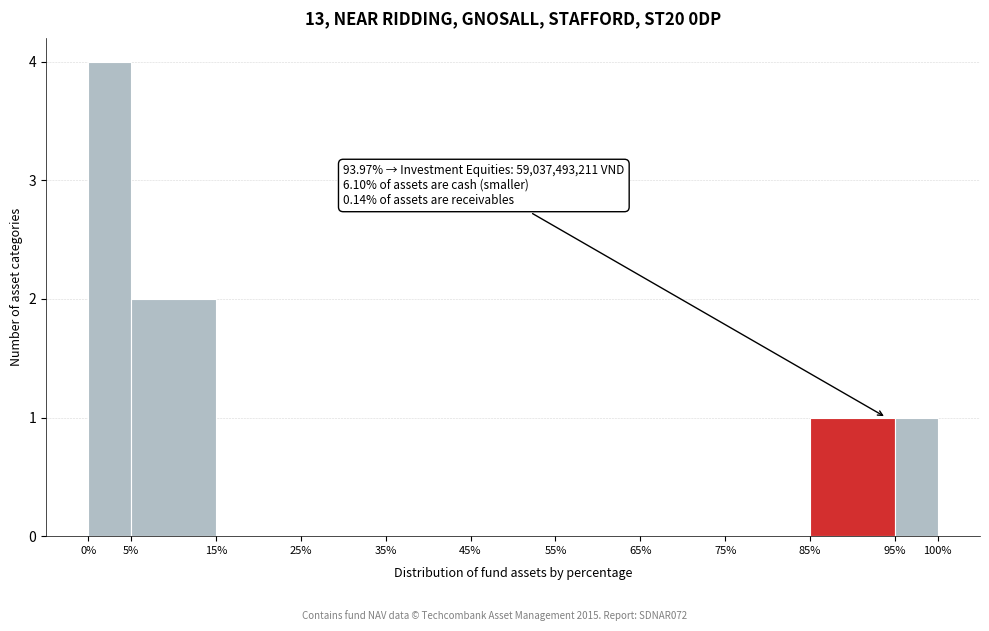

Which range on the x-axis has the tallest bar?

0% to 5%